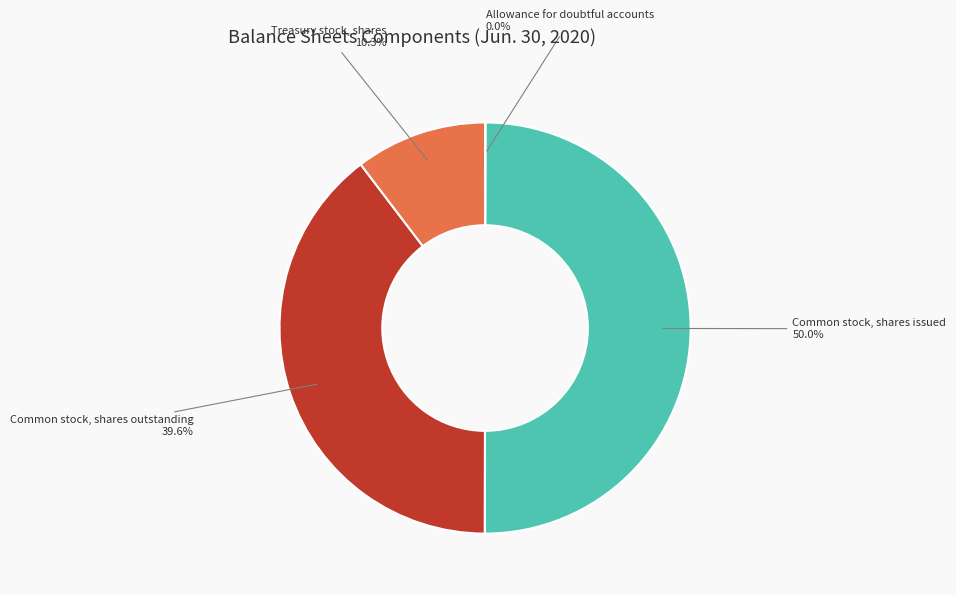

To the nearest percent, what is the difference between the largest and smallest slice percentages?

50%